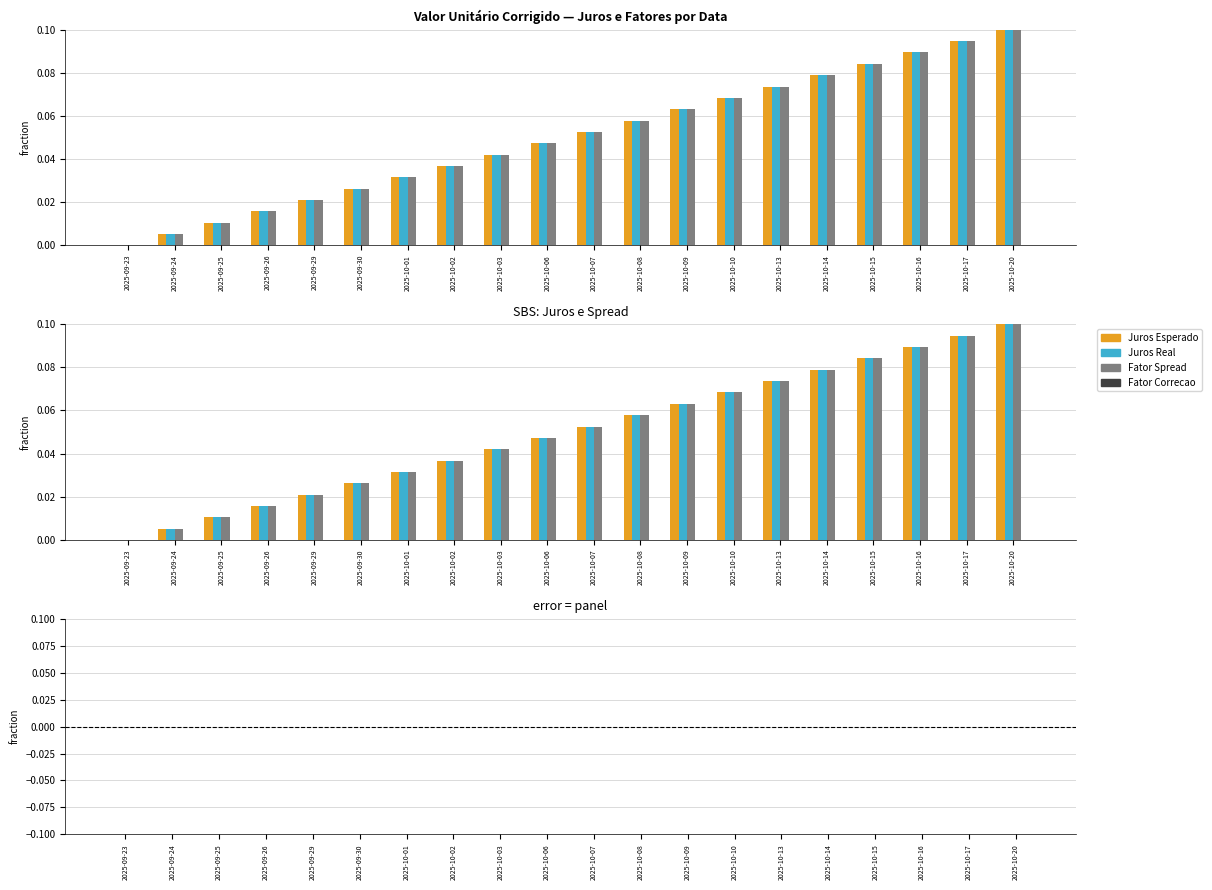

The Fator Correcao series shows 0.0 at 2025-10-17. True or false?

True